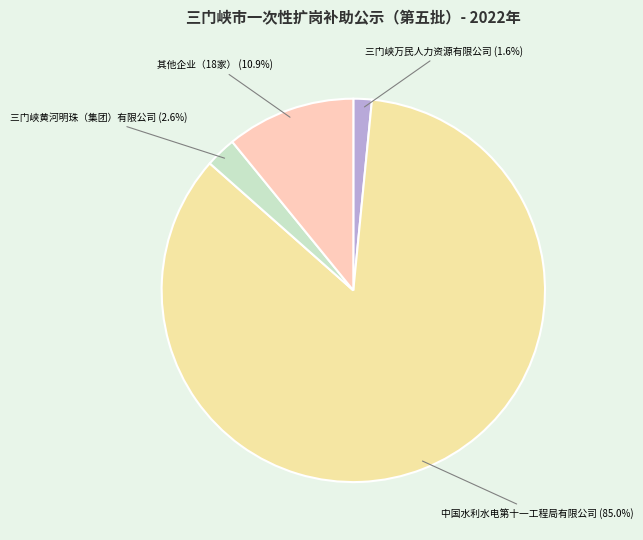

Count the number of slices in the pie.

4